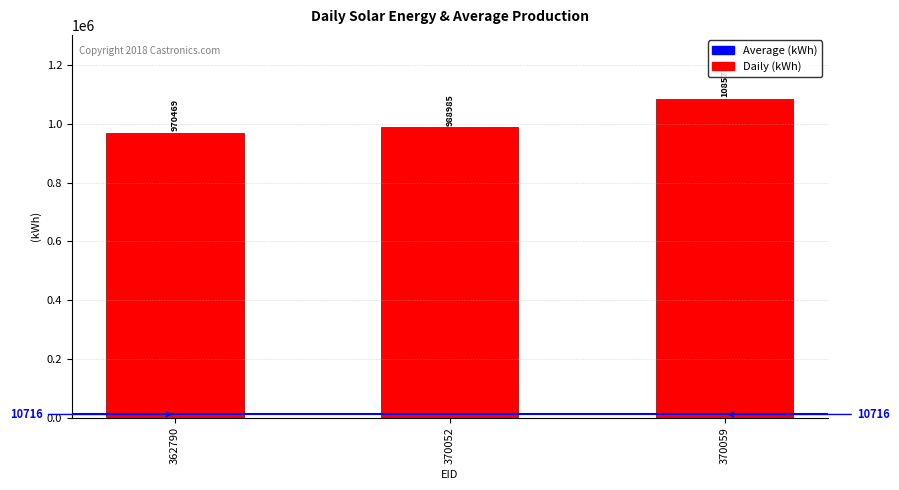

Rank the categories by value from highest to lowest.

370059, 370052, 362790